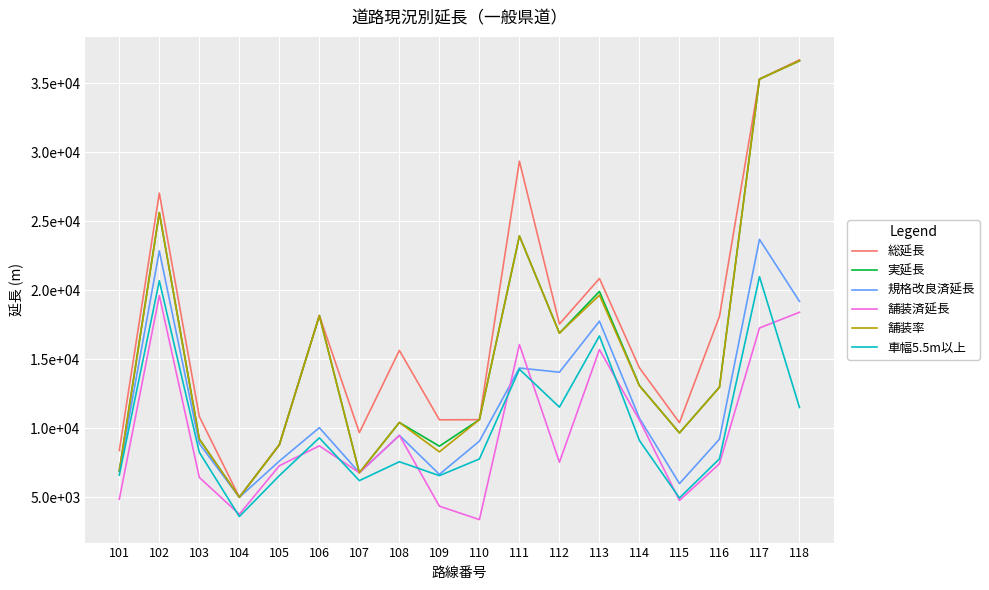

What are all the series names shown in the legend?

総延長, 実延長, 規格改良済延長, 舗装済延長, 舗装率, 車幅5.5m以上